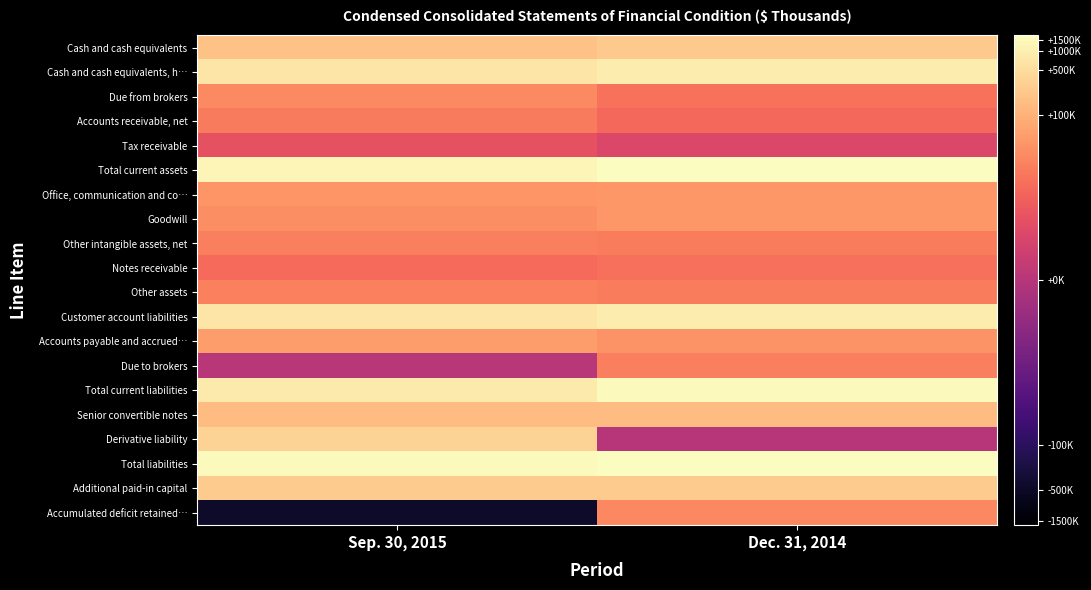

What is the spread (max minus min) of values at Dec. 31, 2014?

1744411